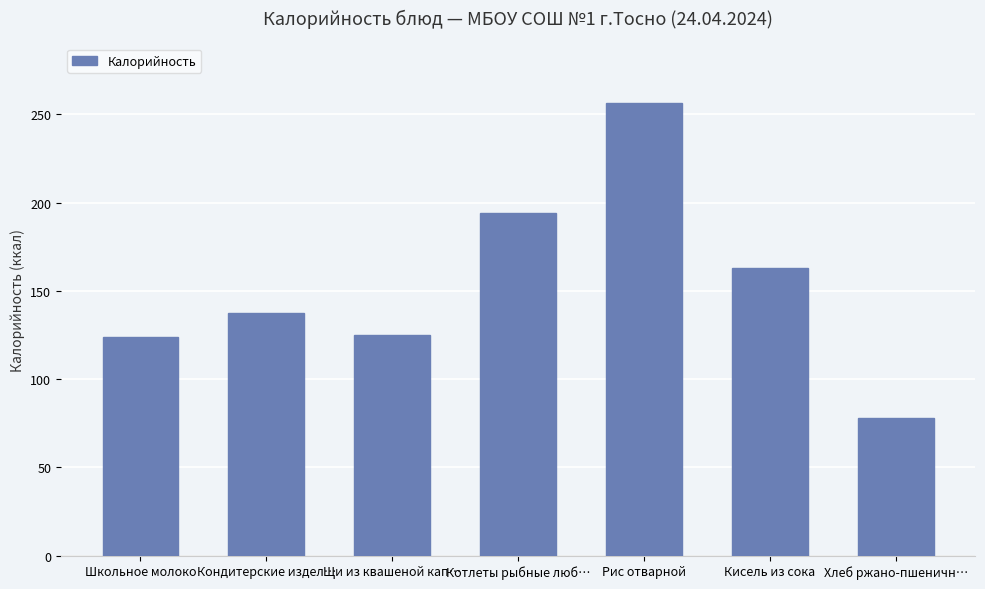

What is the sum of all values?

1078.0